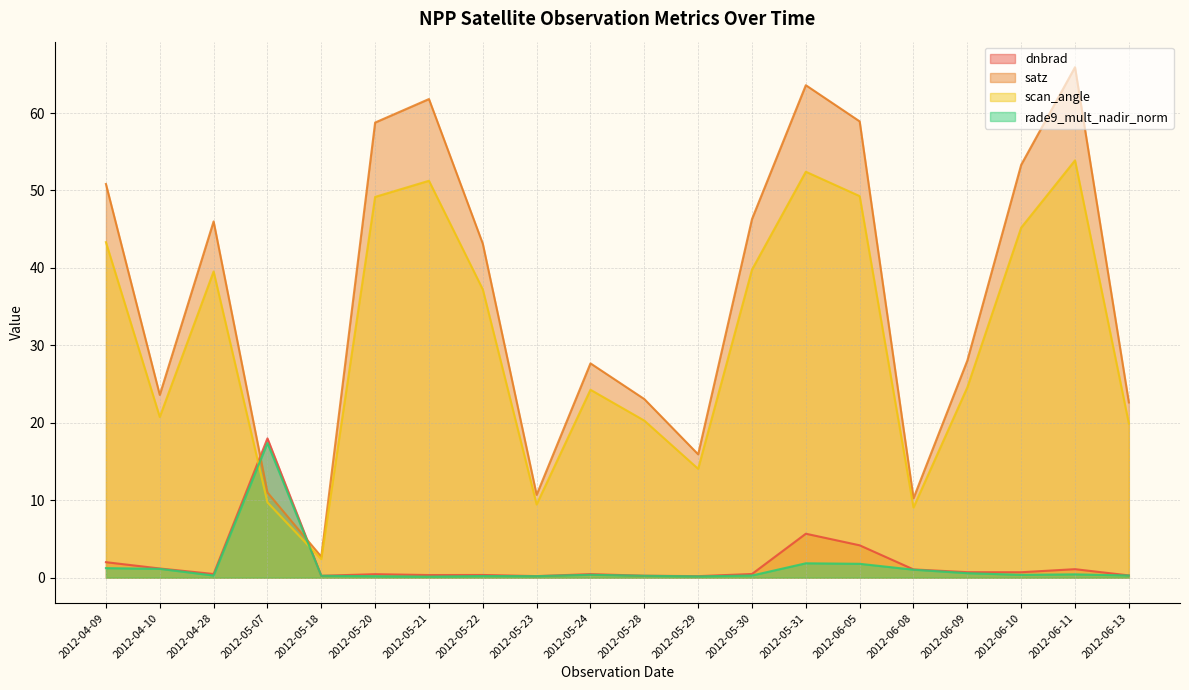

Between 2012-06-11 and 2012-06-13, which series saw the biggest shift?

satz